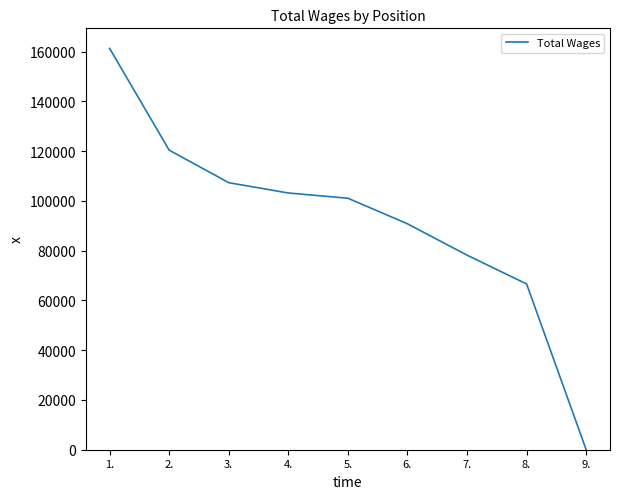

What is the average value?

92089